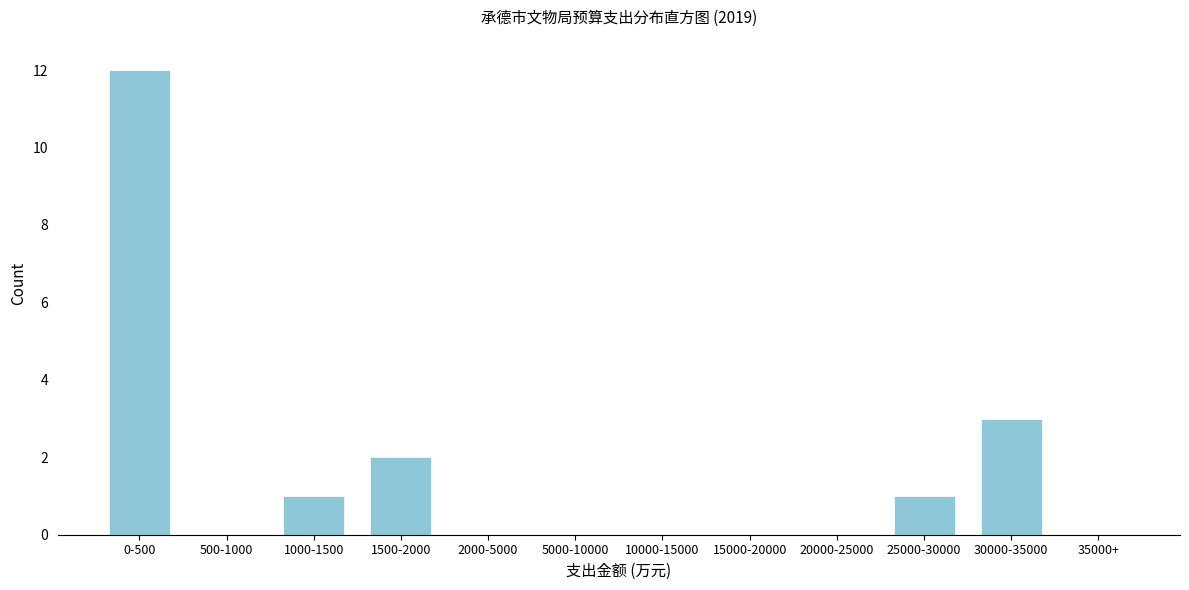

Reading left to right, extract all data points from this chart.

0-500=12	500-1000=0	1000-1500=1	1500-2000=2	2000-5000=0	5000-10000=0	10000-15000=0	15000-20000=0	20000-25000=0	25000-30000=1	30000-35000=3	35000+=0